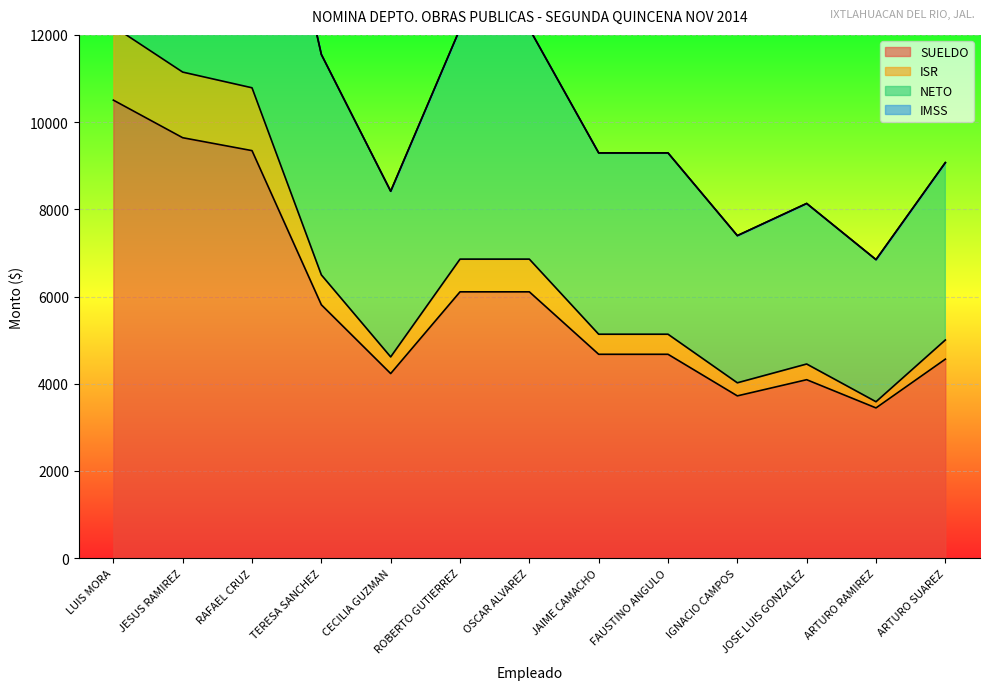

Which series has the widest spread of values?

NETO